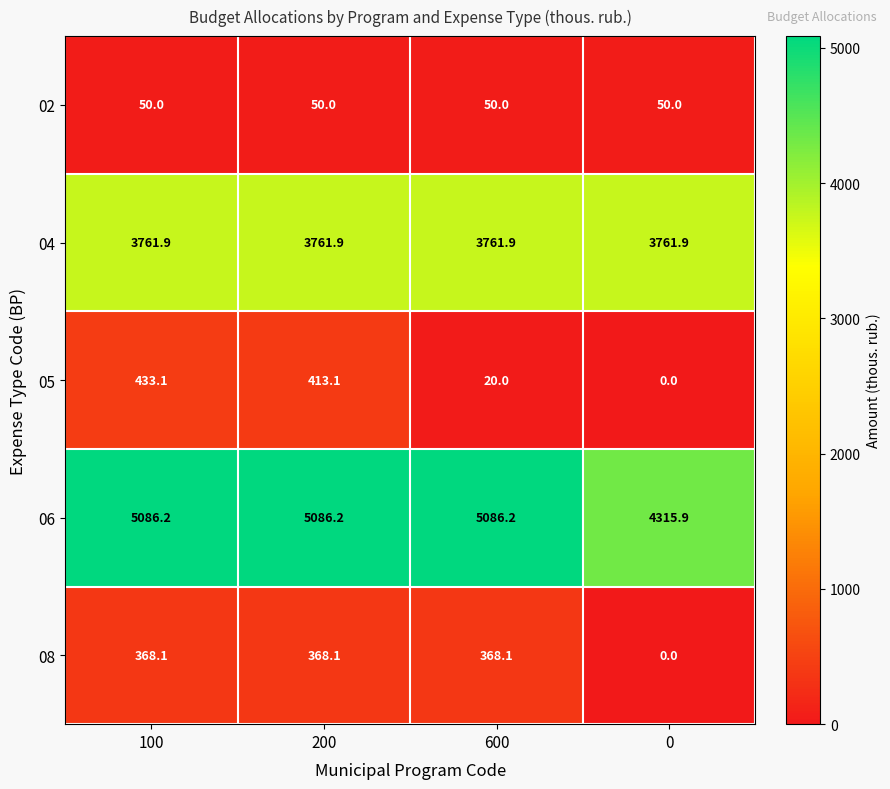

How many data points does each series have?

4